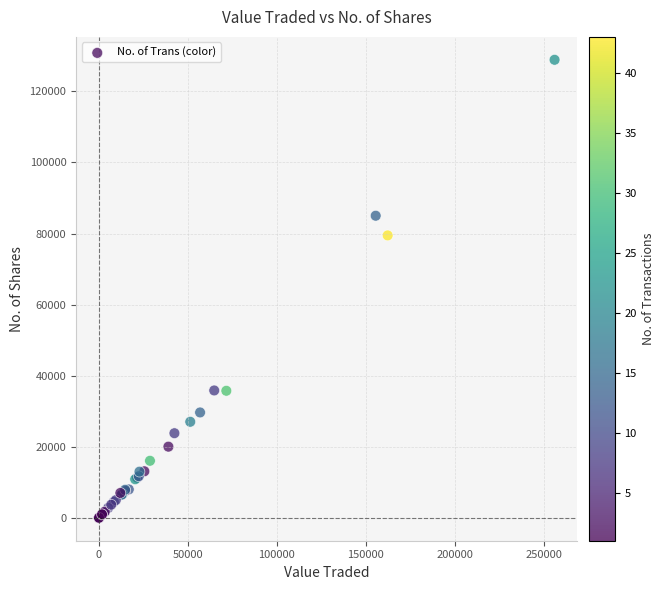

What Y value in the scatter plot is closest to 64443?

79466